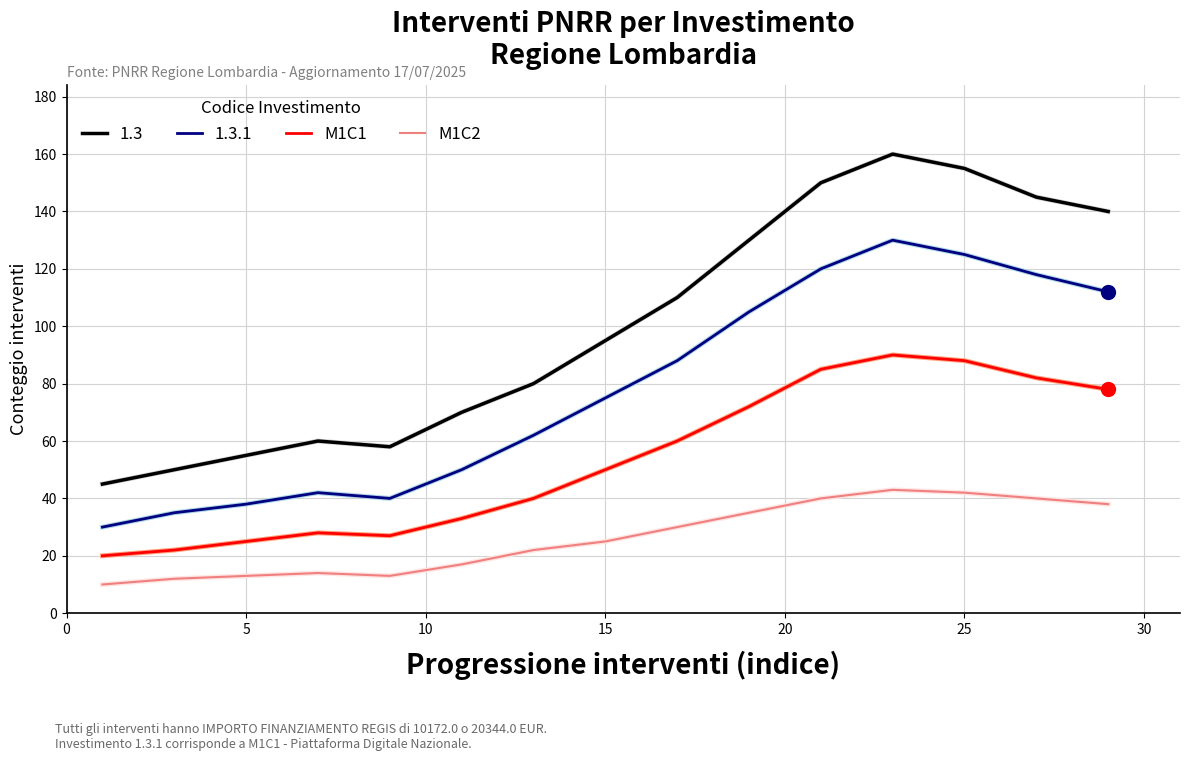

At how many categories does at least one series exceed 22?

15